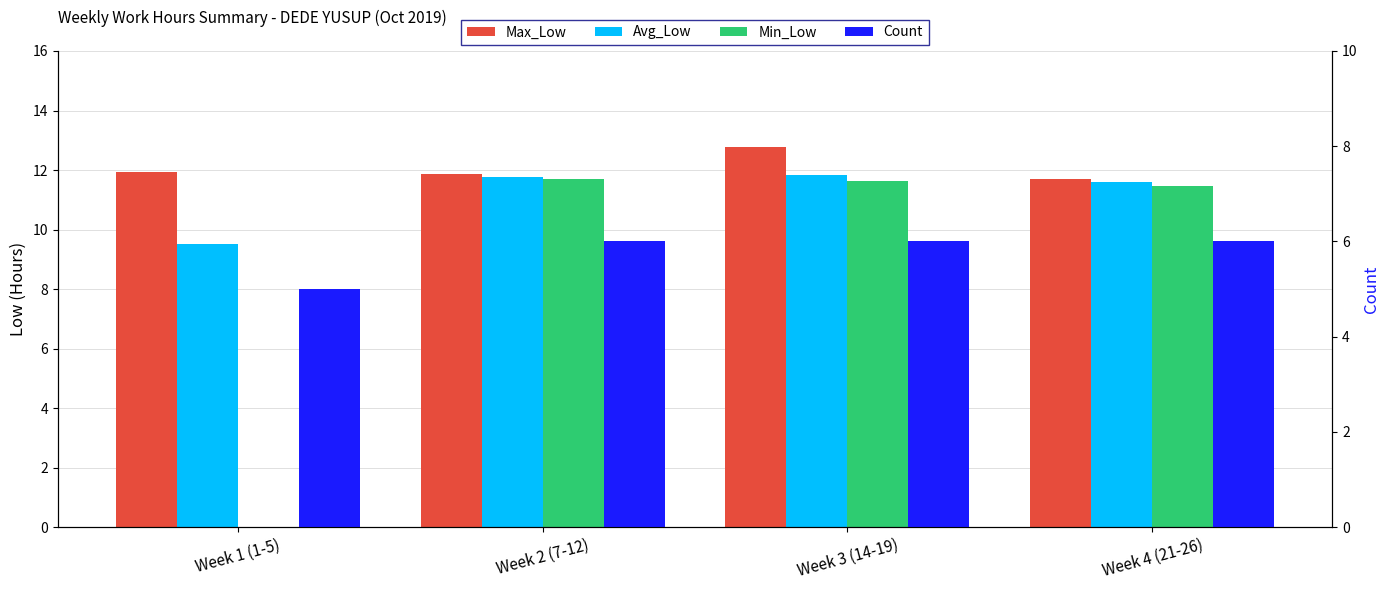

How many bars are there in total?

16